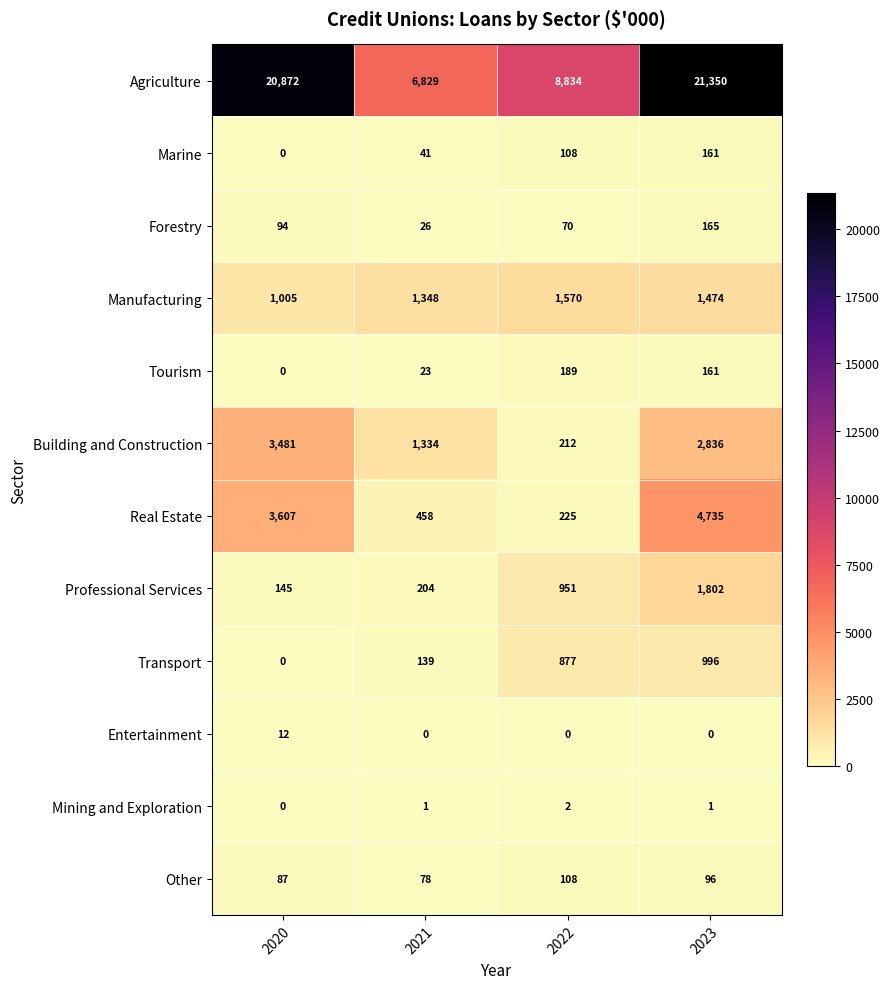

The Tourism series shows -120 at 2020. True or false?

False